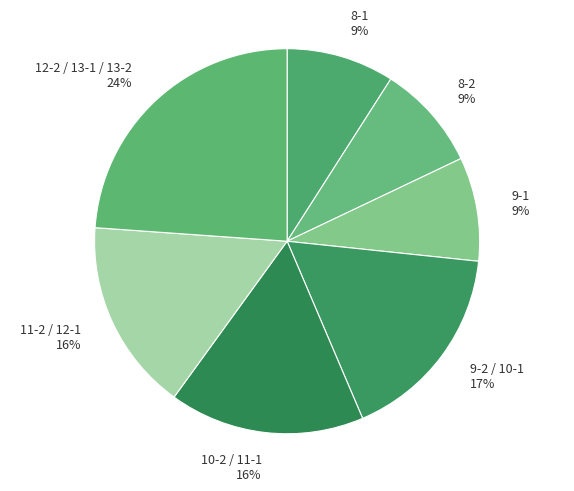

Does any single category account for the majority?

No